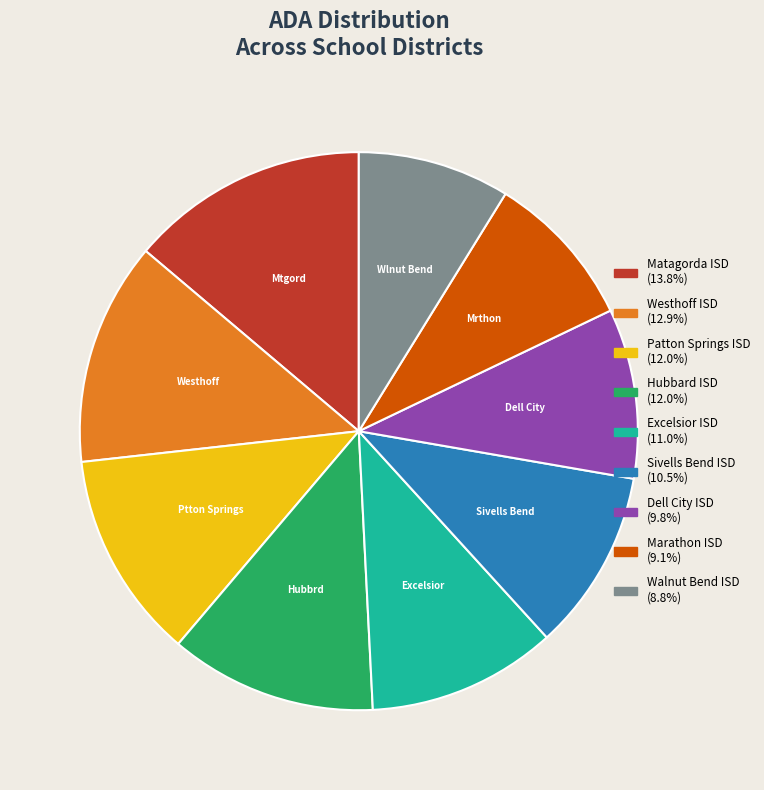

What is the ratio of the value at Matagorda ISD to the value at Excelsior ISD?

1.3